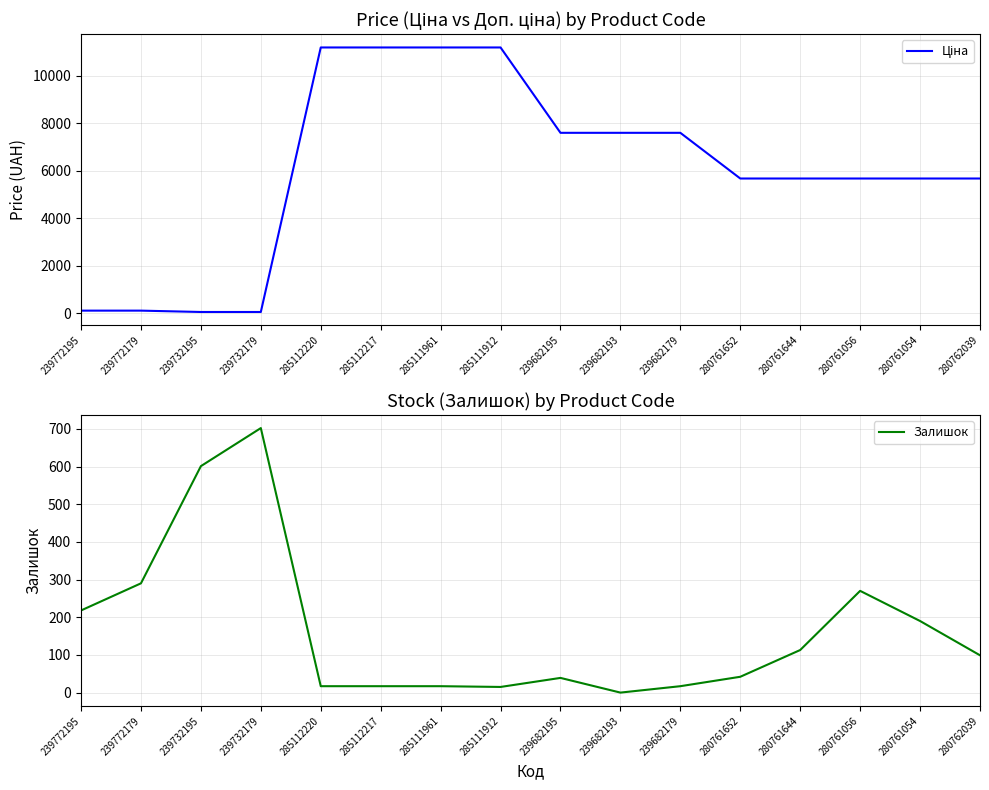

How many series are shown in this chart?

2